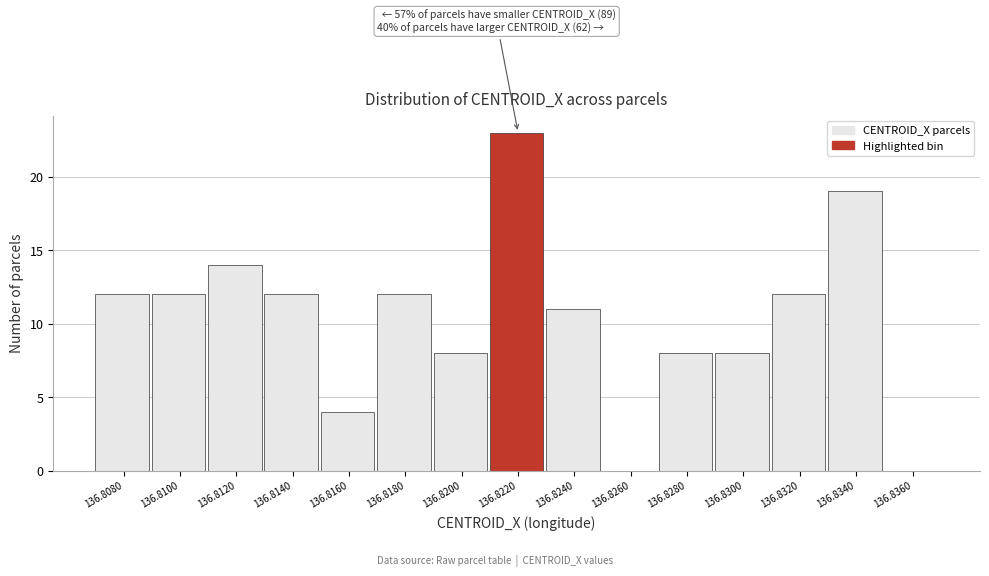

Reading left to right, extract all data points from this chart.

136.8080=12	136.8100=12	136.8120=14	136.8140=12	136.8160=4	136.8180=12	136.8200=8	136.8220=23	136.8240=11	136.8260=0	136.8280=8	136.8300=8	136.8320=12	136.8340=19	136.8360=0